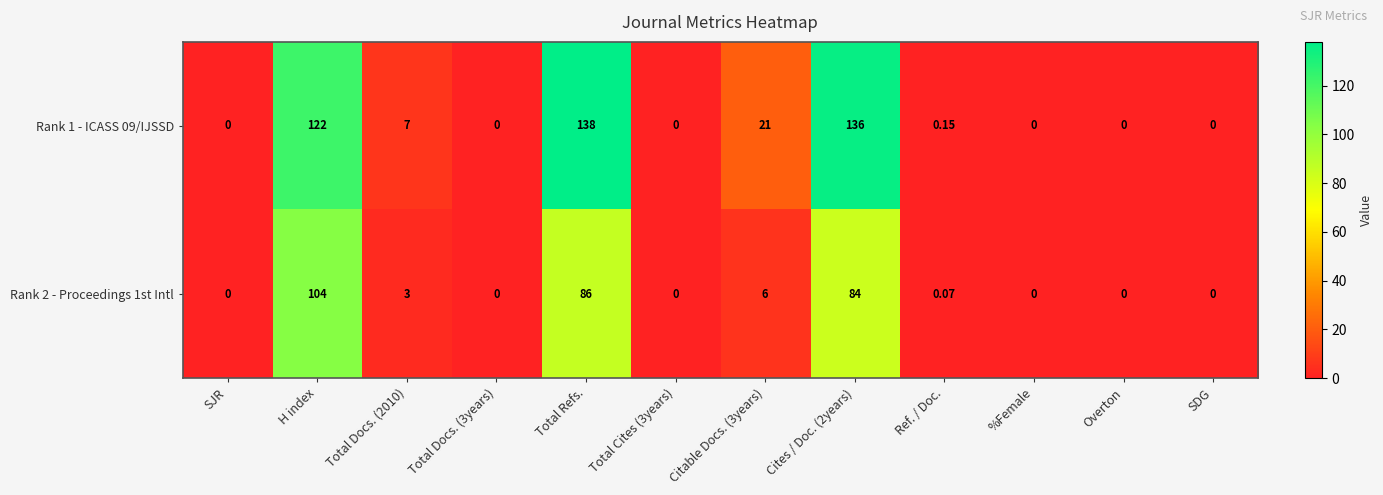

Is the value of Rank 1 - ICASS 09/IJSSD at H index greater than the value of Rank 2 - Proceedings 1st Intl at Total Docs. (3years)?

Yes